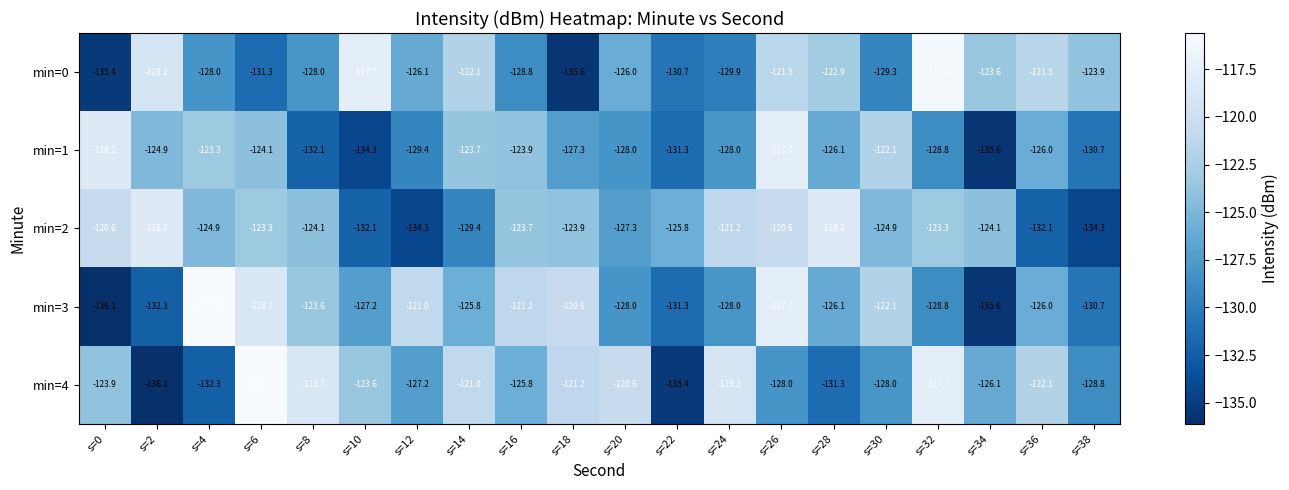

What is the approximate value of min=3 at s=4?

-115.7